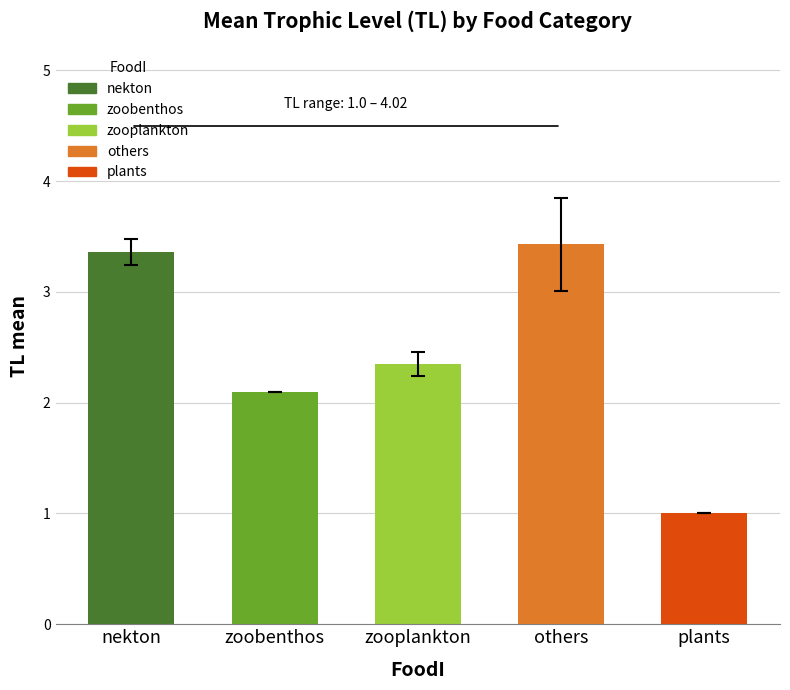

What is the minimum value shown in the chart?

1.0